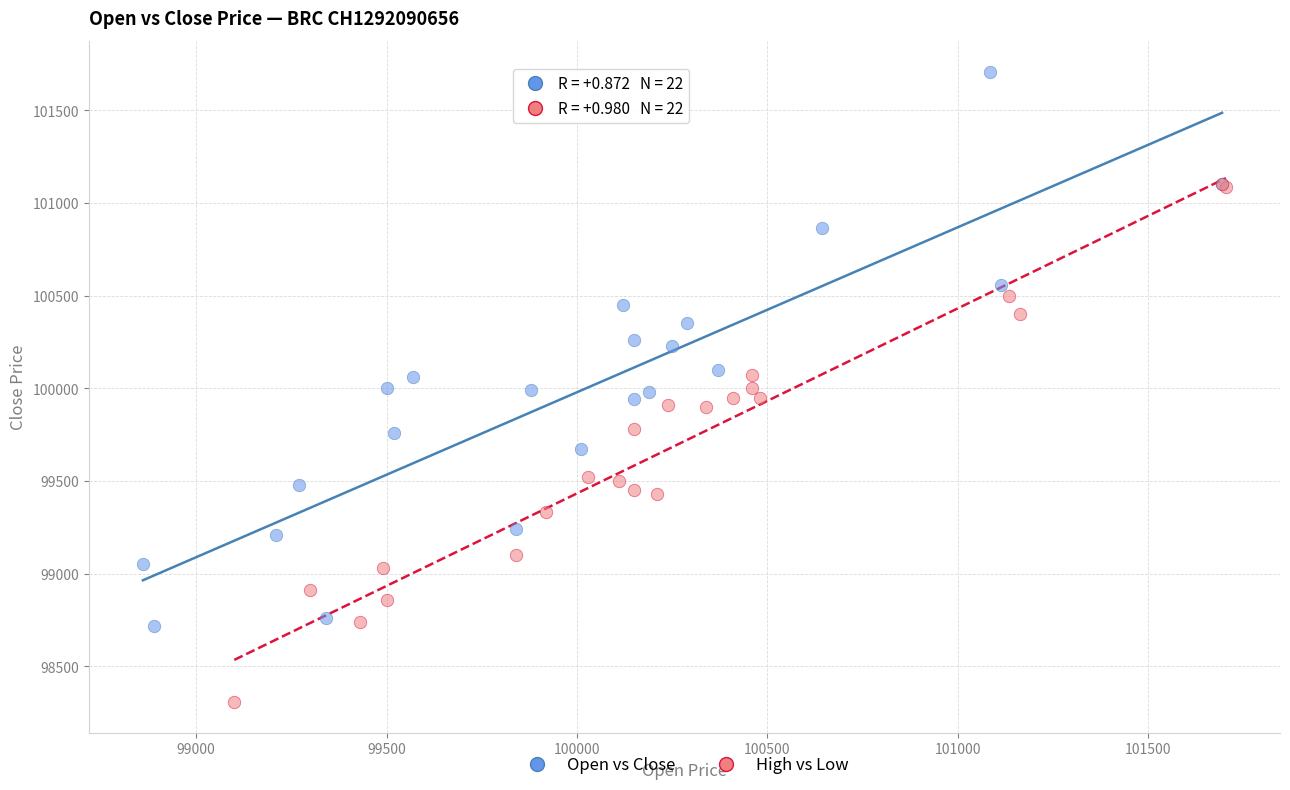

Which series contains the lowest Y value?

High vs Low